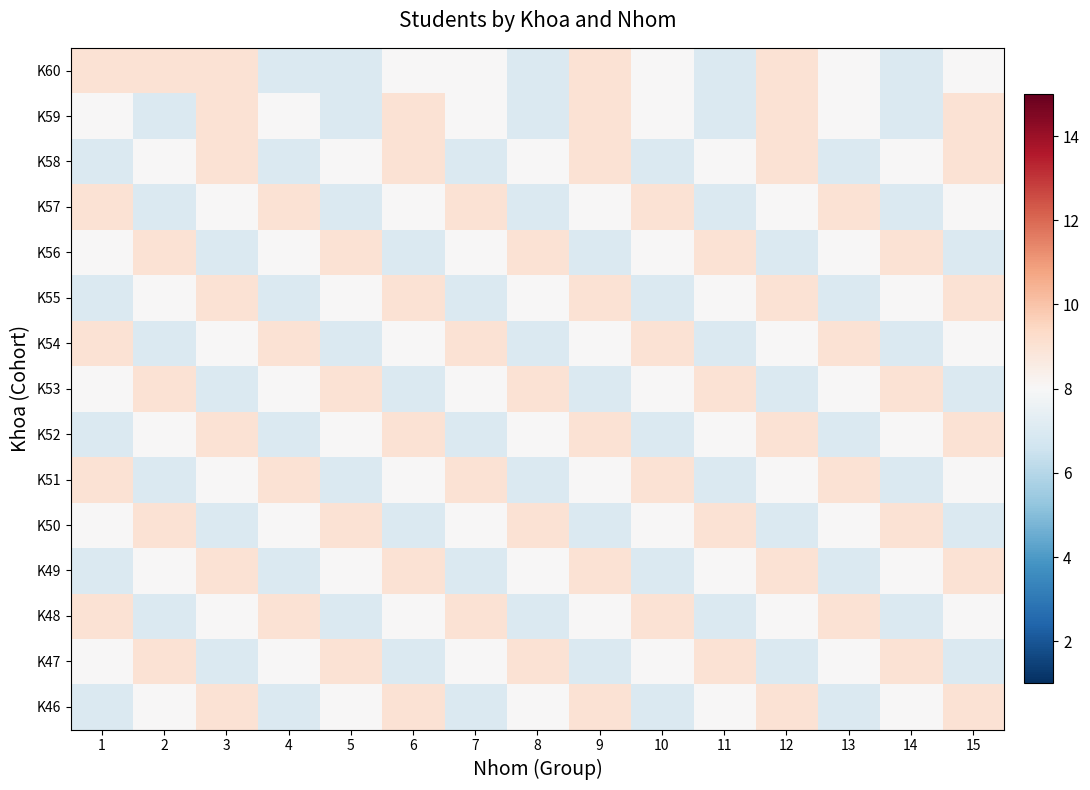

List the series in order of their peak value, lowest first.

K60, K59, K58, K57, K56, K55, K54, K53, K52, K51, K50, K49, K48, K47, K46